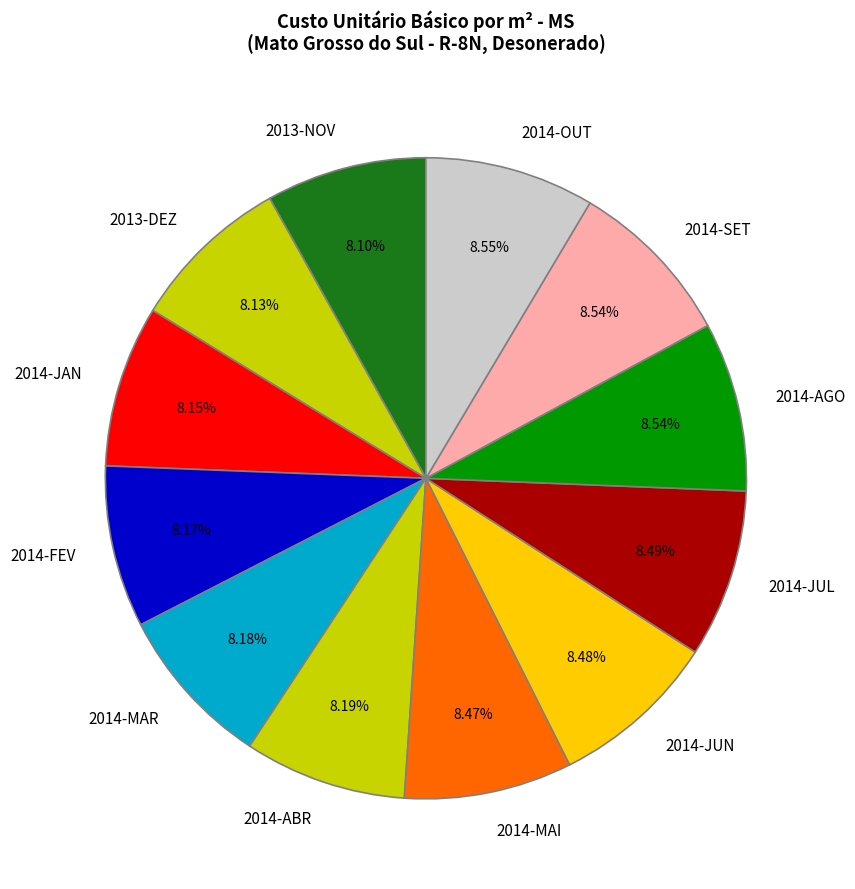

How much of the chart is everything except 2014-OUT?

91.4%